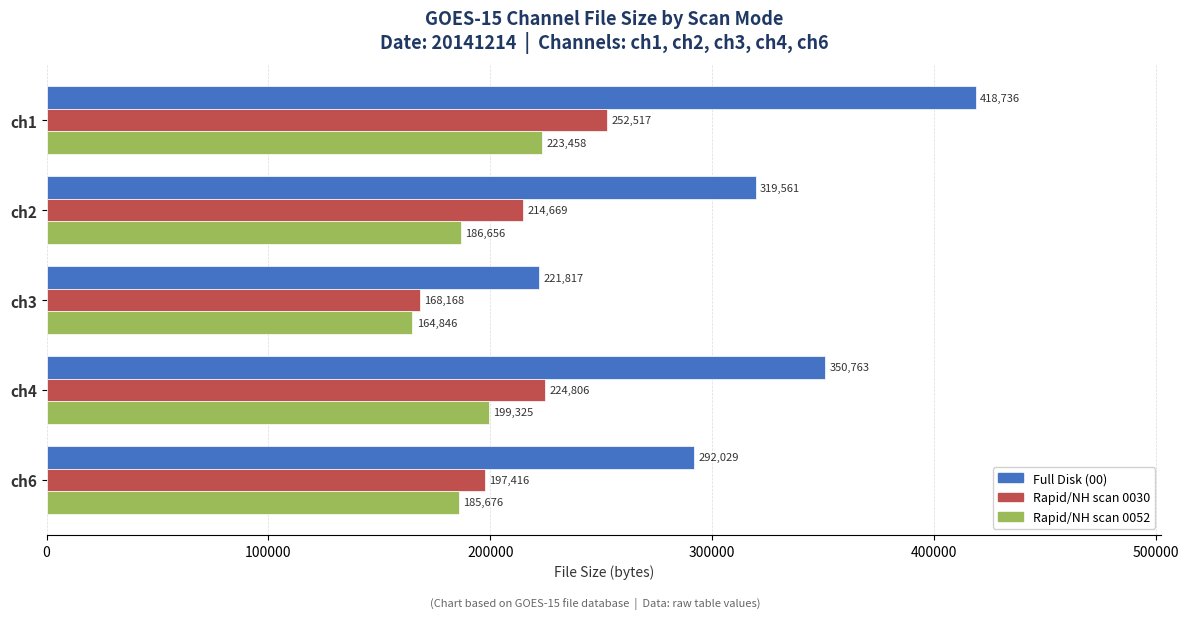

What is the spread (max minus min) of values at ch6?

106353